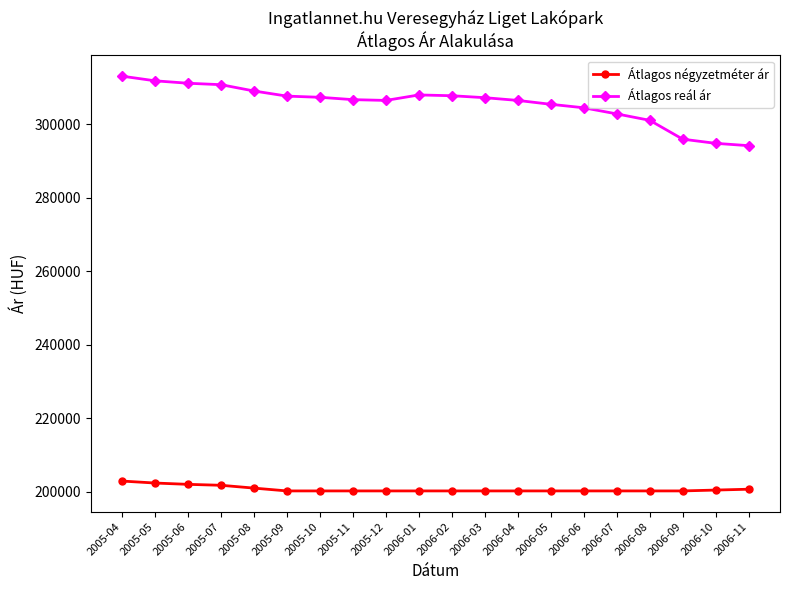

What is the maximum value shown in the chart?

313010